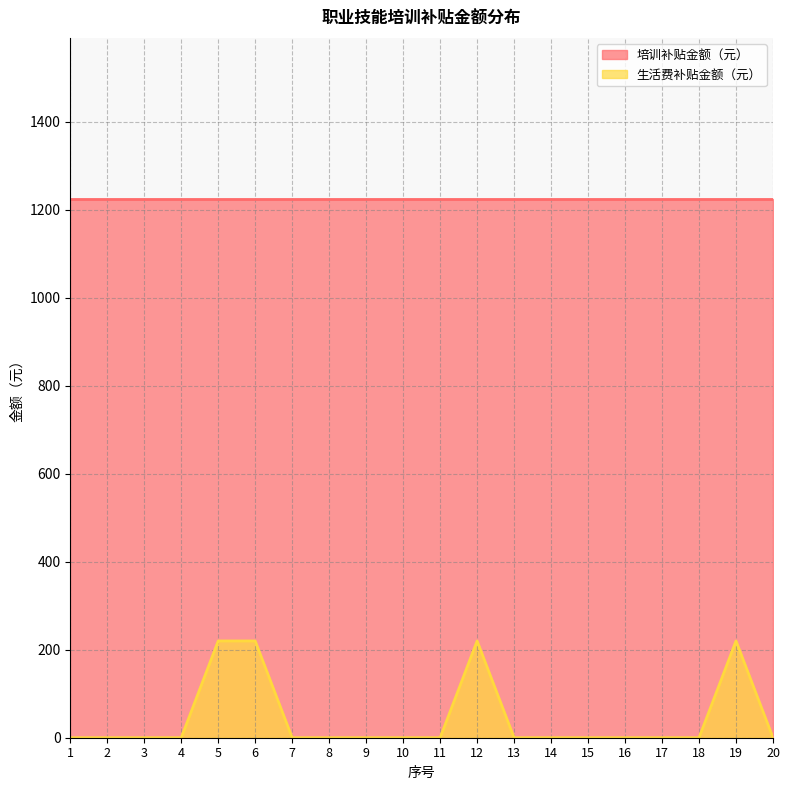

Which label corresponds to the largest value in the chart?

5